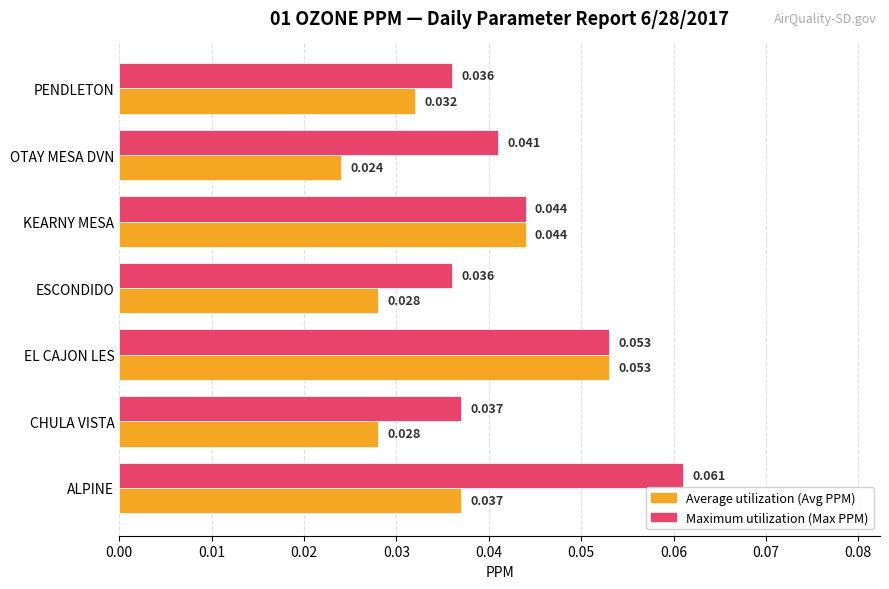

Which category has the lowest value across all series?

OTAY MESA DVN